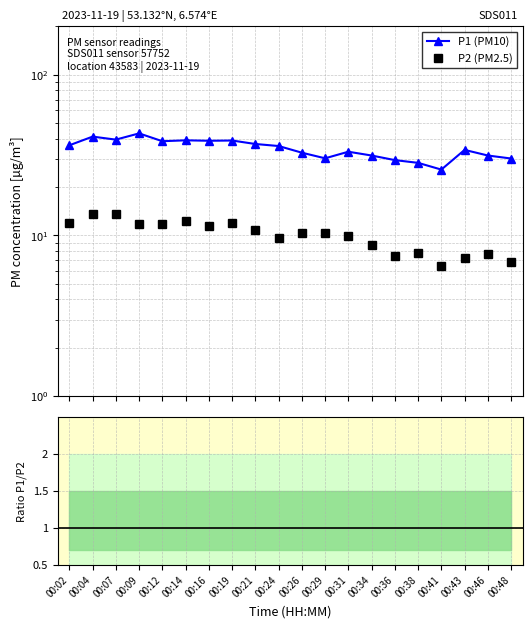

How many data points in P1/P2 ratio are above 3?

18